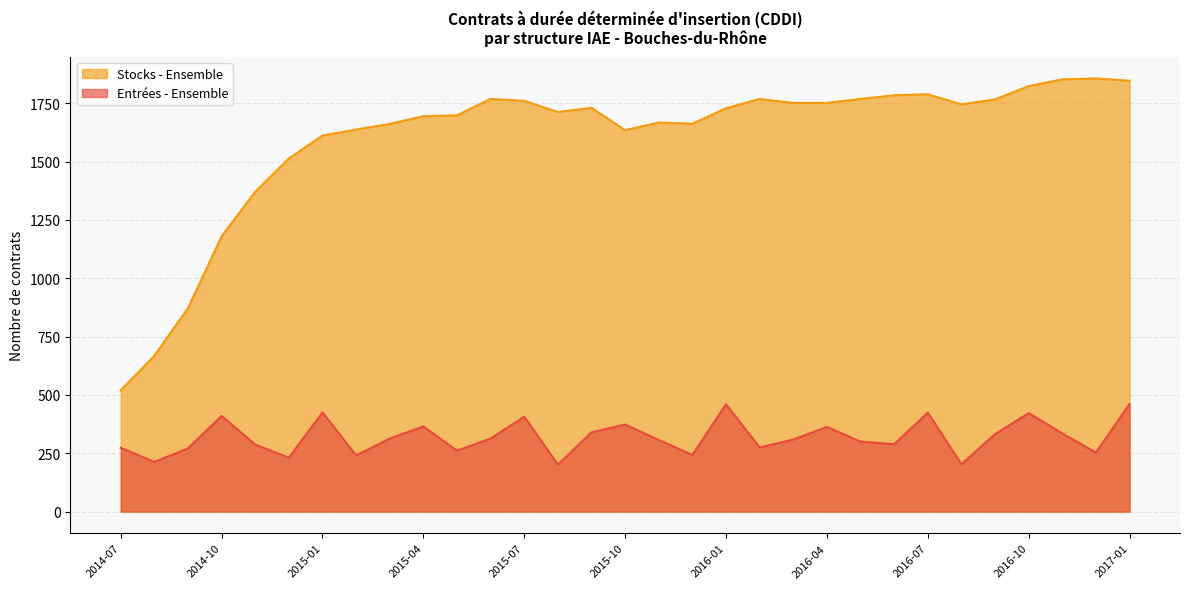

What is the average value of the Entrées - Ensemble series?

319